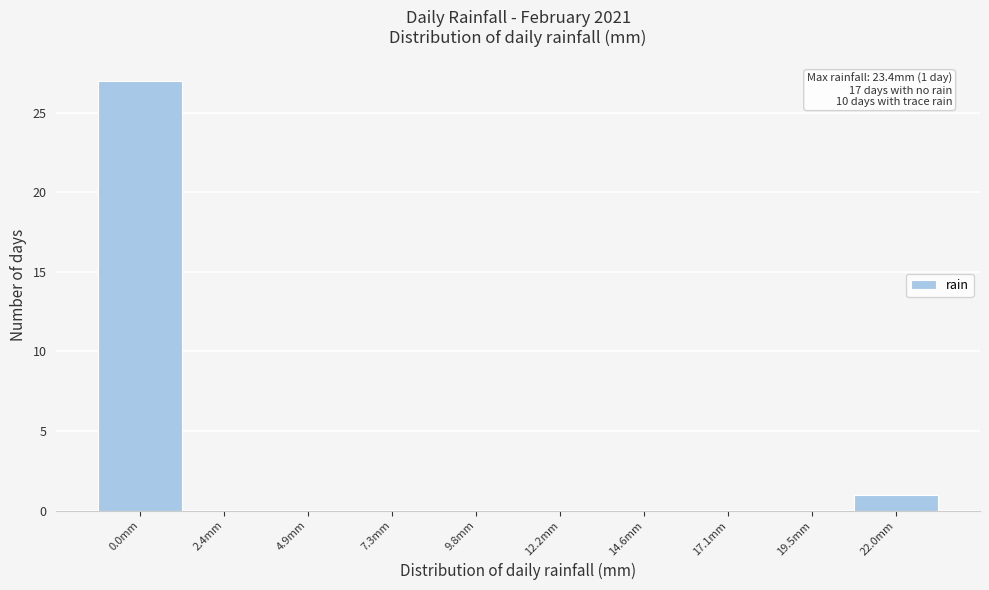

Reading left to right, what are all the values shown in this chart?

0.0mm=27	2.4mm=0	4.9mm=0	7.3mm=0	9.8mm=0	12.2mm=0	14.6mm=0	17.1mm=0	19.5mm=0	22.0mm=1